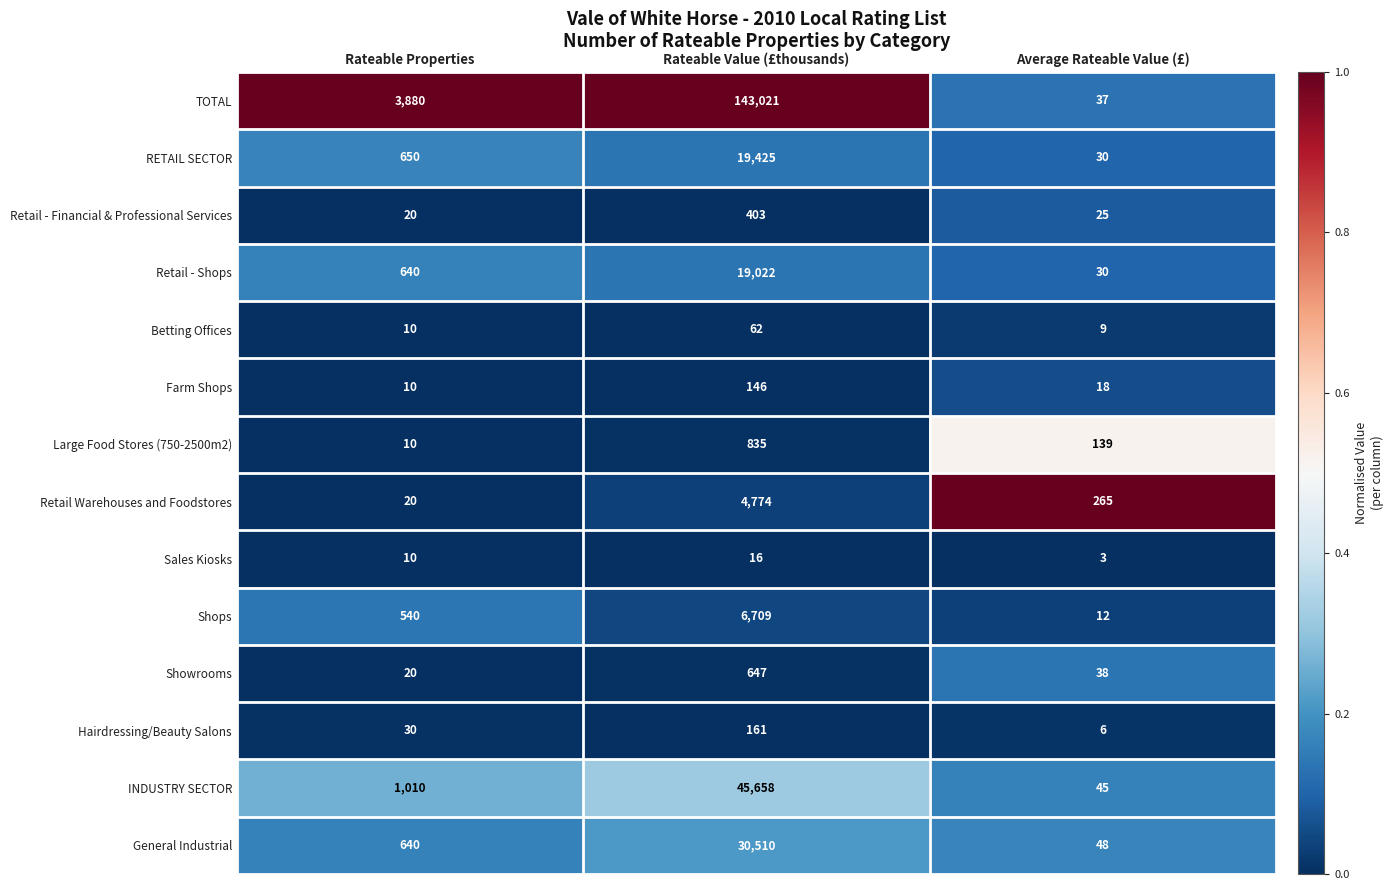

Which series has the widest spread of values?

TOTAL